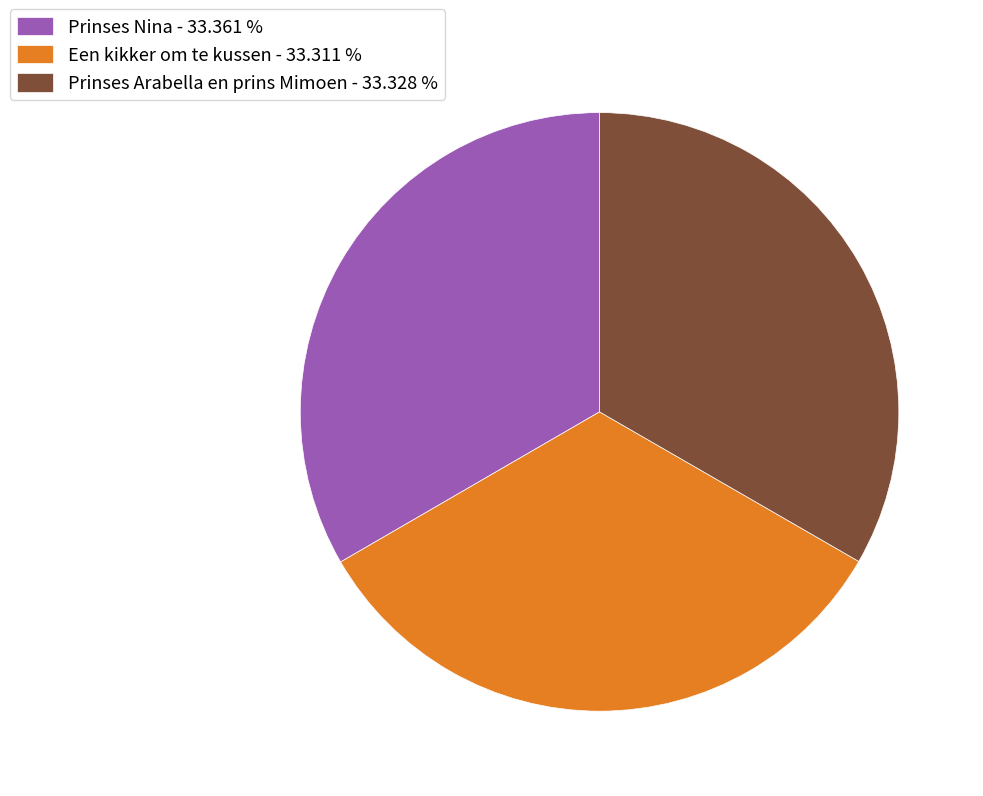

Do Prinses Arabella en prins Mimoen - 33.328 % and Prinses Nina - 33.361 % together represent more than half of the pie?

Yes